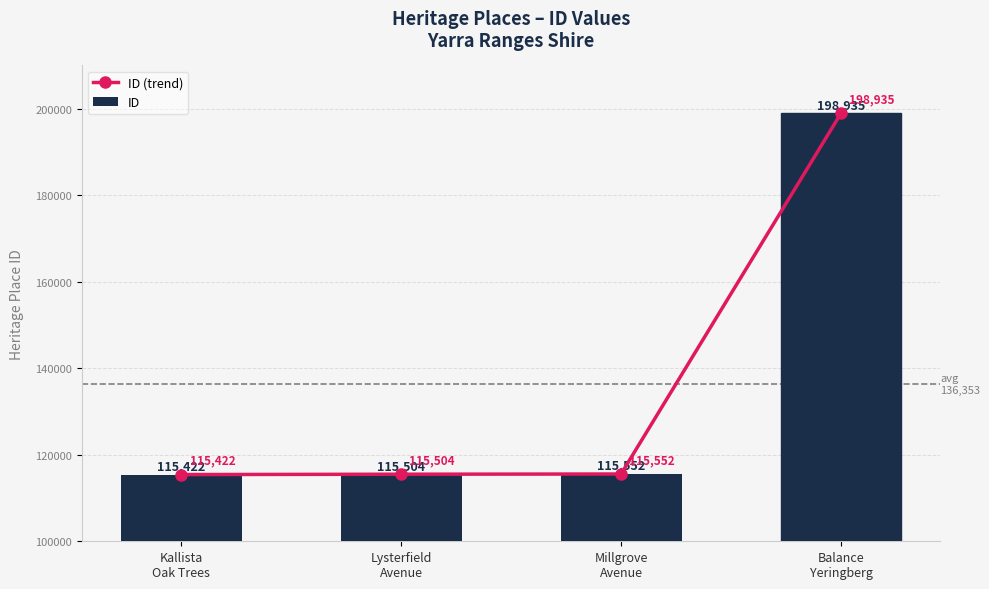

Which category has the highest value across all series?

Balance
Yeringberg